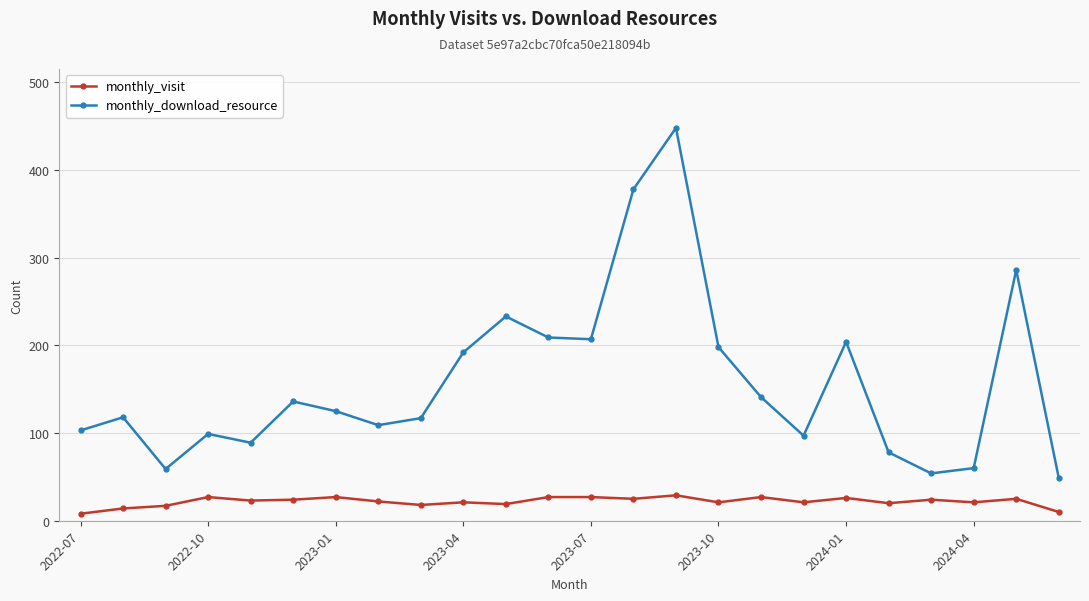

What is the smallest value displayed?

8